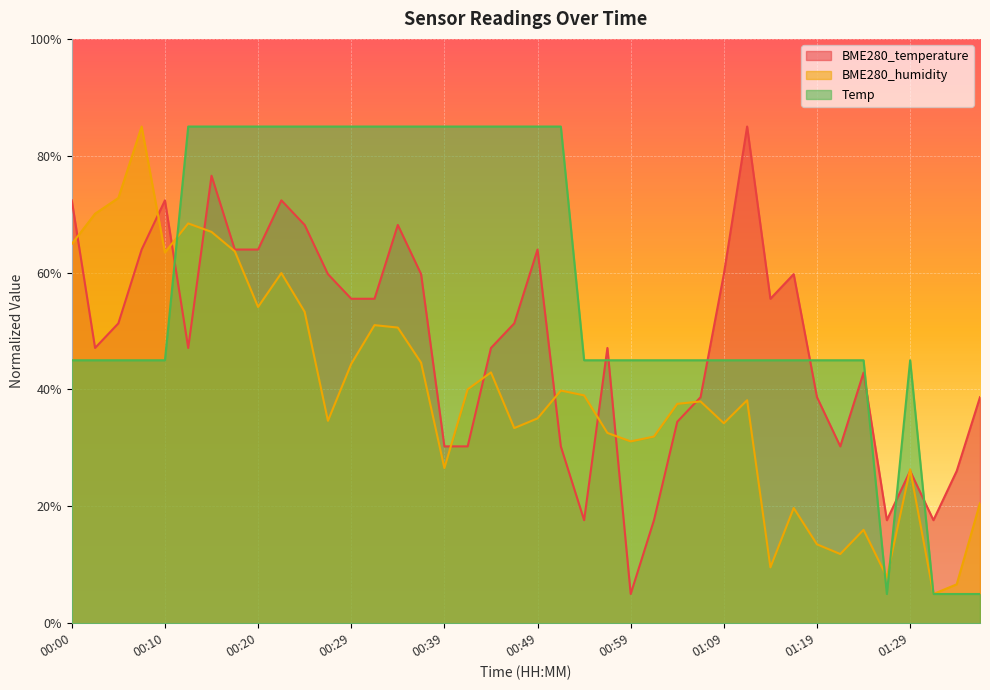

Which series has the largest total across all categories?

Temp